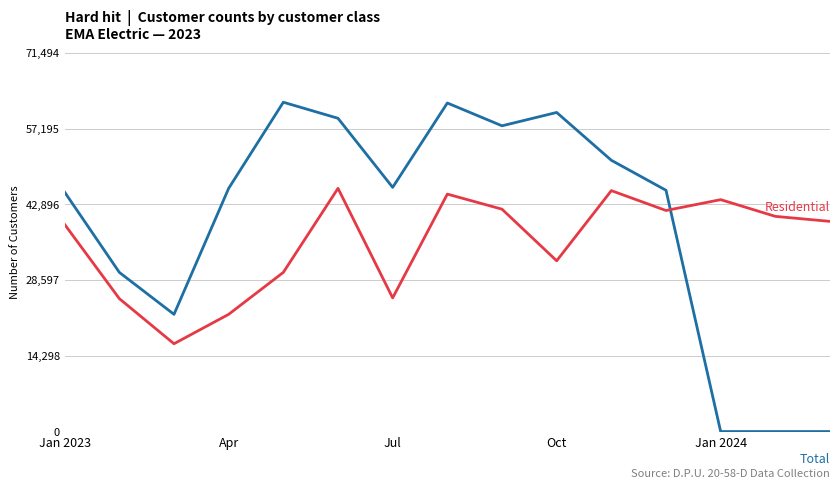

What is the greatest value displayed?

62169